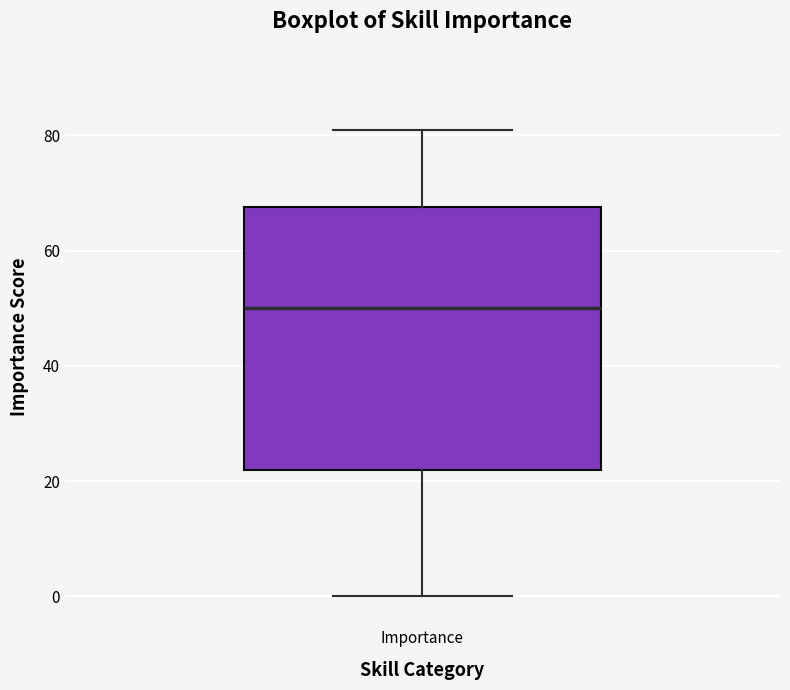

Where does the median line of the box for Importance sit on the y-axis? The values are not printed on the chart, so give them approximately, as read against the axis.

50